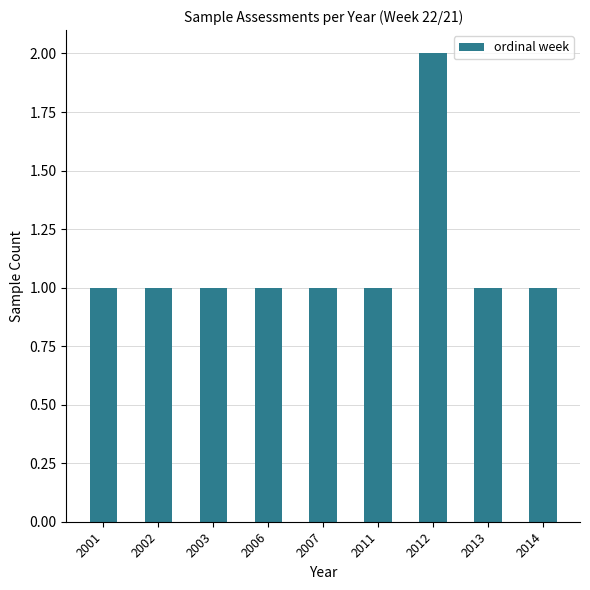

Reading left to right, what are all the values shown in this chart?

1	1	1	1	1	1	2	1	1